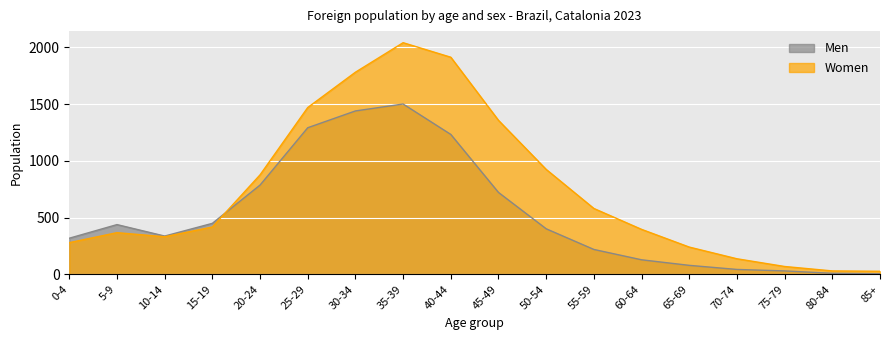

Which series changed the most between 5-9 and 25-29?

Women